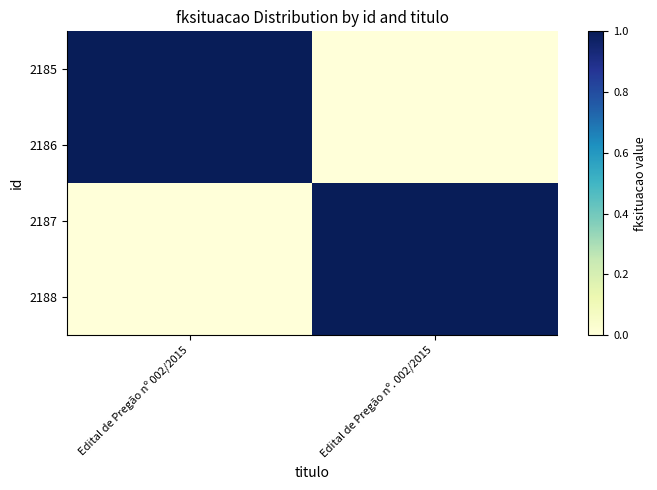

Which series changed the most between Edital de Pregão nº 002/2015 and Edital de Pregão nº. 002/2015?

2185